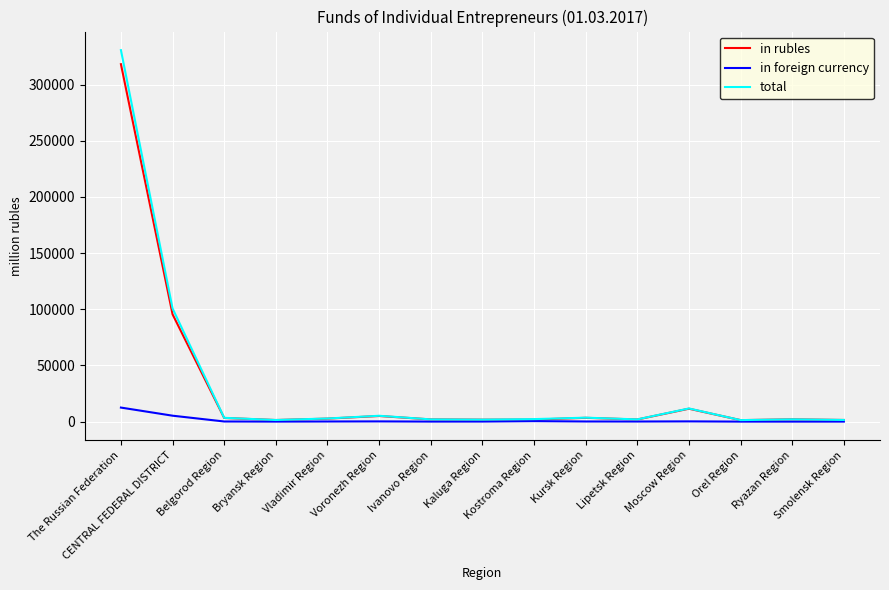

Which series has the largest range (max minus min)?

total